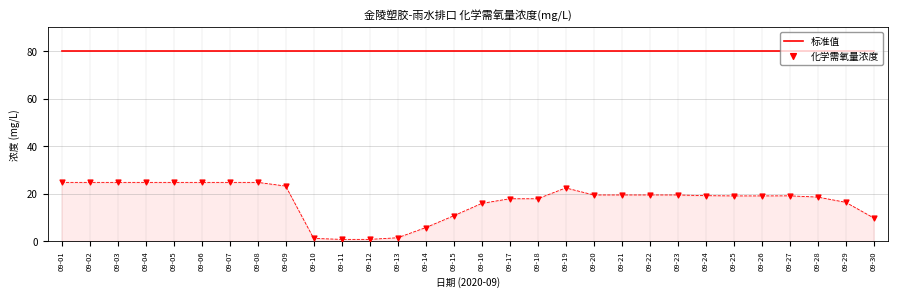

At which label is 化学需氧量浓度 closest to 12?

09-15